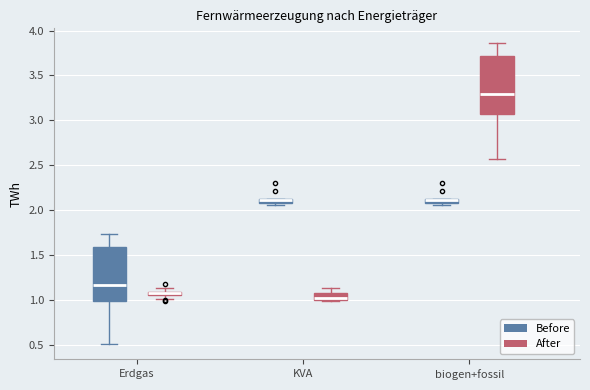

Where does the median line of the box for biogen+fossil (After) sit on the y-axis? The values are not printed on the chart, so give them approximately, as read against the axis.

3.30